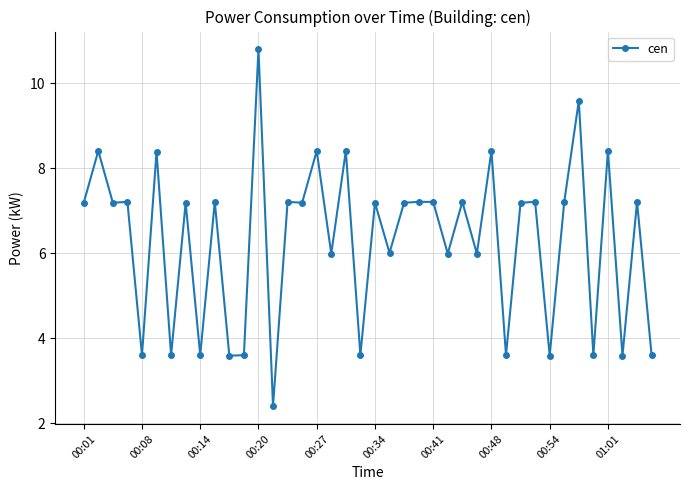

What is the maximum value shown in the chart?

10.8